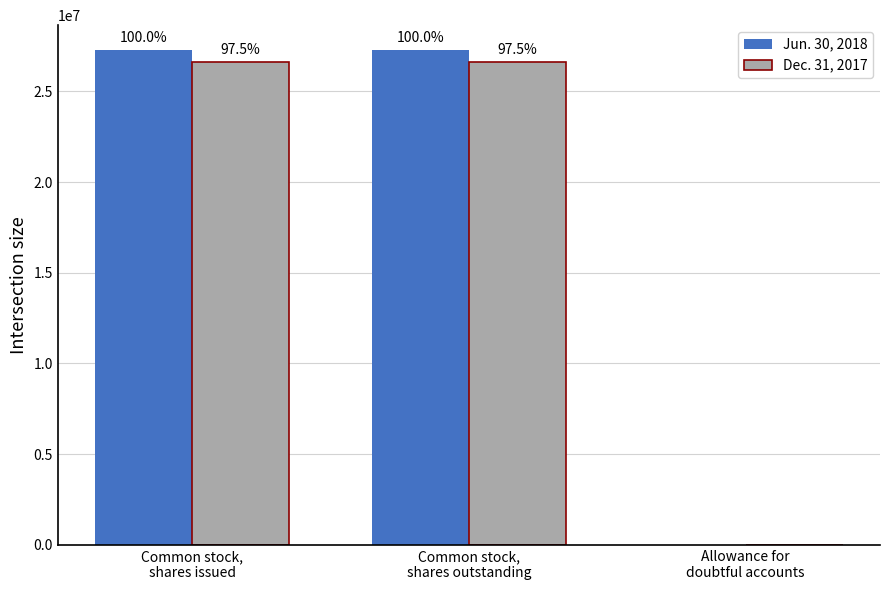

What is the label of the 2nd bar from the right?

Common stock,
shares outstanding